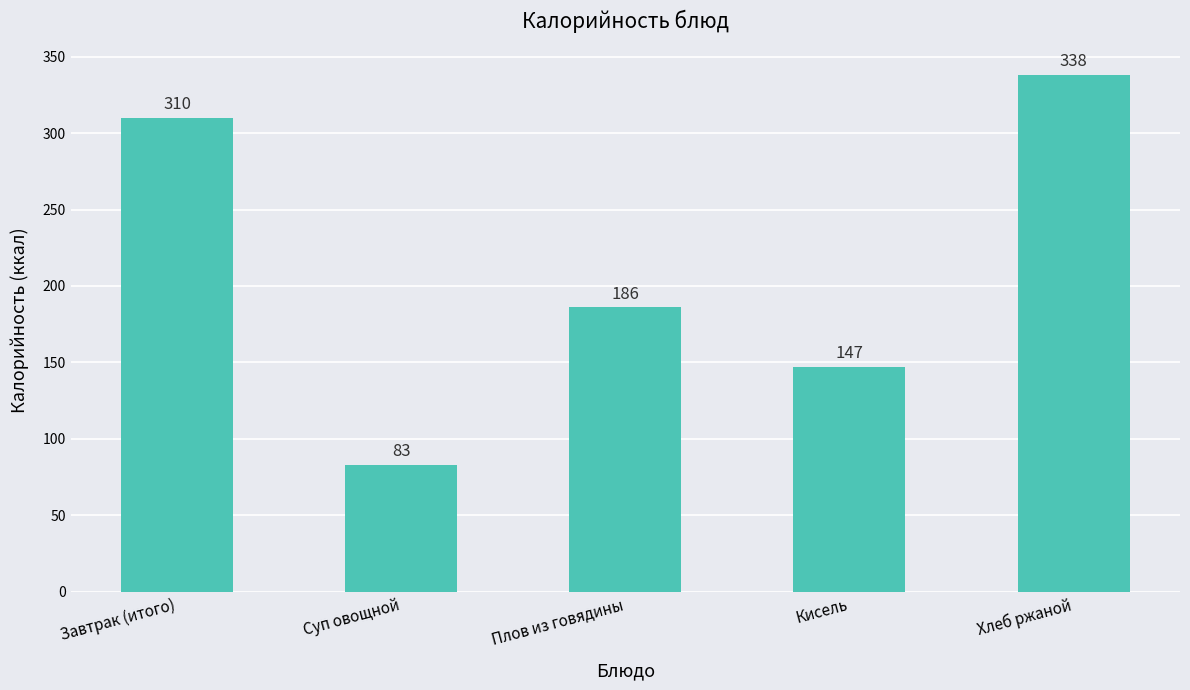

What position from the left is Кисель?

4